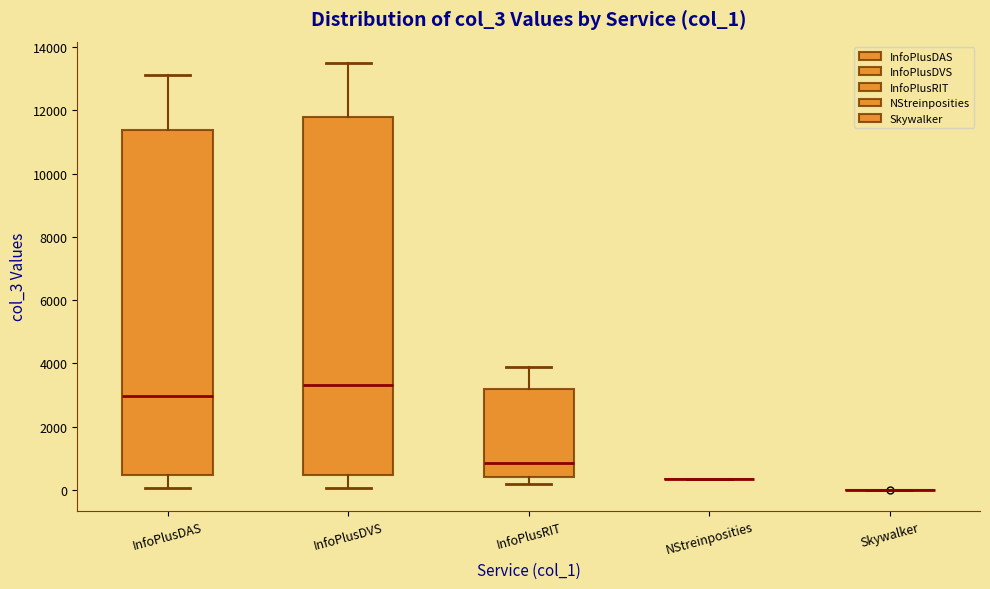

Reading left to right, read every box against the y-axis: the position of its median line, the range the box covers, and the ends of its whiskers. The values are not printed on the chart, so give them approximately, as read against the axis.

InfoPlusDAS: median 3000, box 400 to 11400, whiskers 0 to 13200
InfoPlusDVS: median 3400, box 400 to 11800, whiskers 0 to 13600
InfoPlusRIT: median 800, box 400 to 3200, whiskers 200 to 4000
NStreinposities: box collapsed to a line at 400, whiskers 400 to 400
Skywalker: box collapsed to a line at 0, whiskers 0 to 0